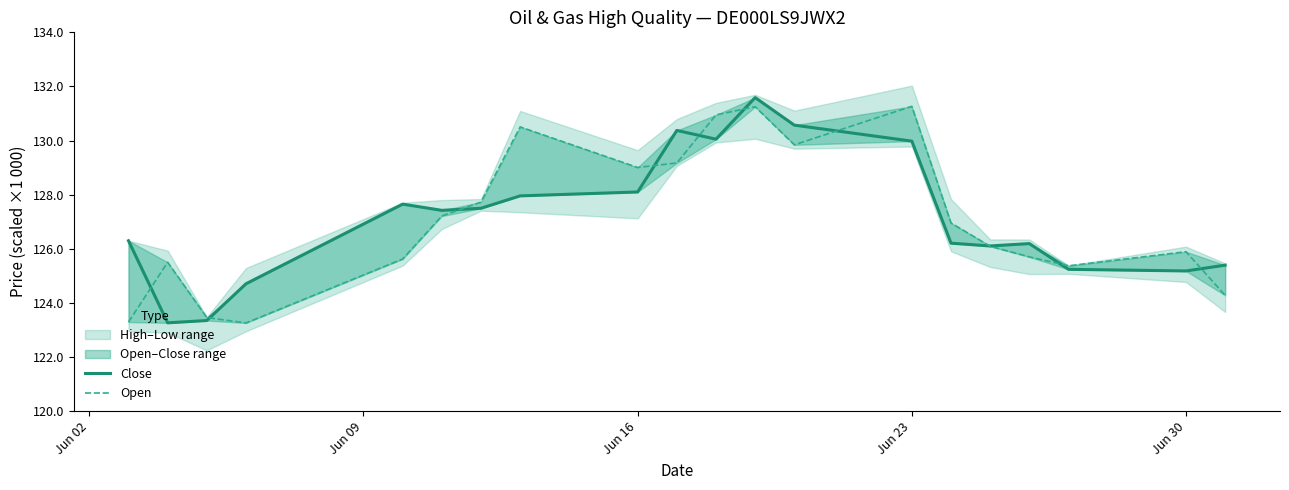

What is the value of the Close point at the 1st from the left?

126299